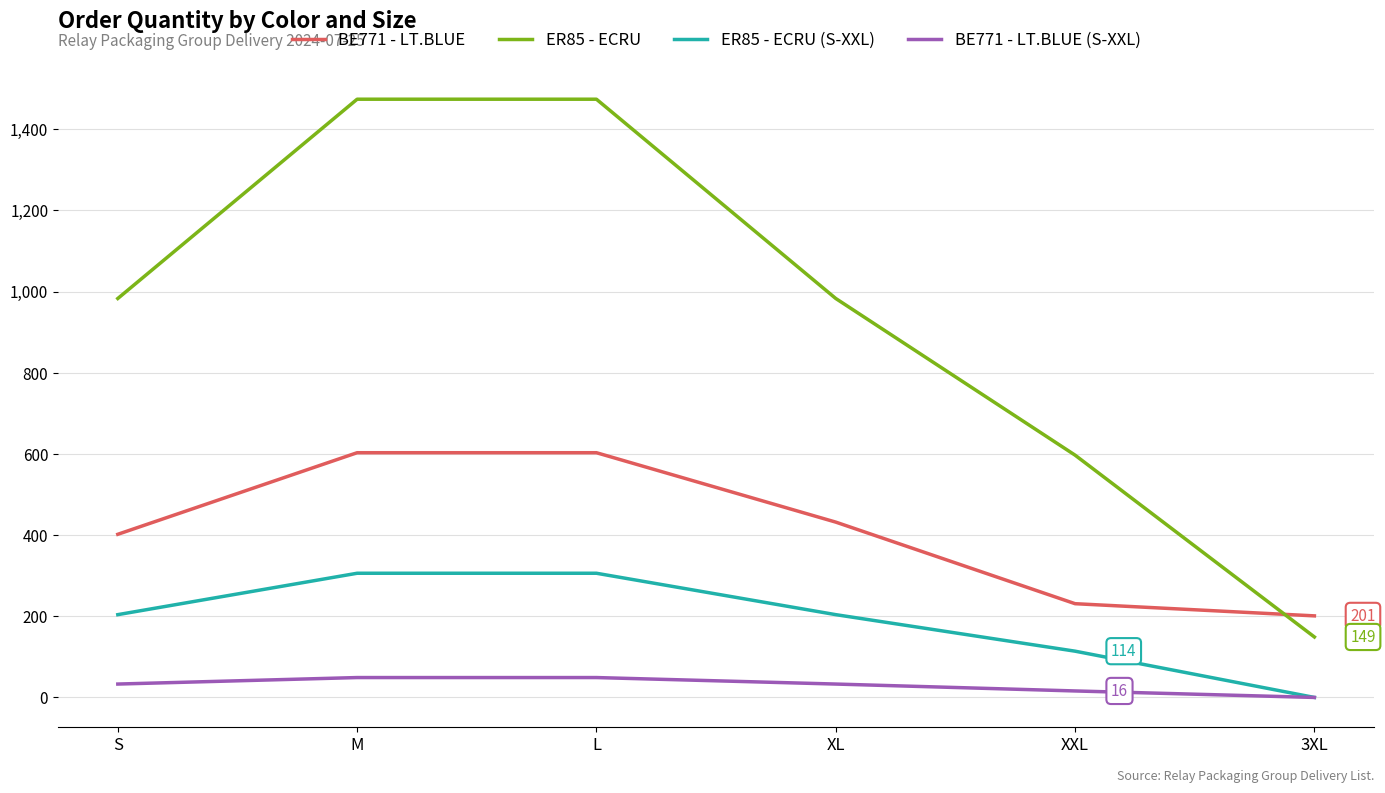

True or false: ER85 - ECRU and ER85 - ECRU (S-XXL) intersect in this chart.

False